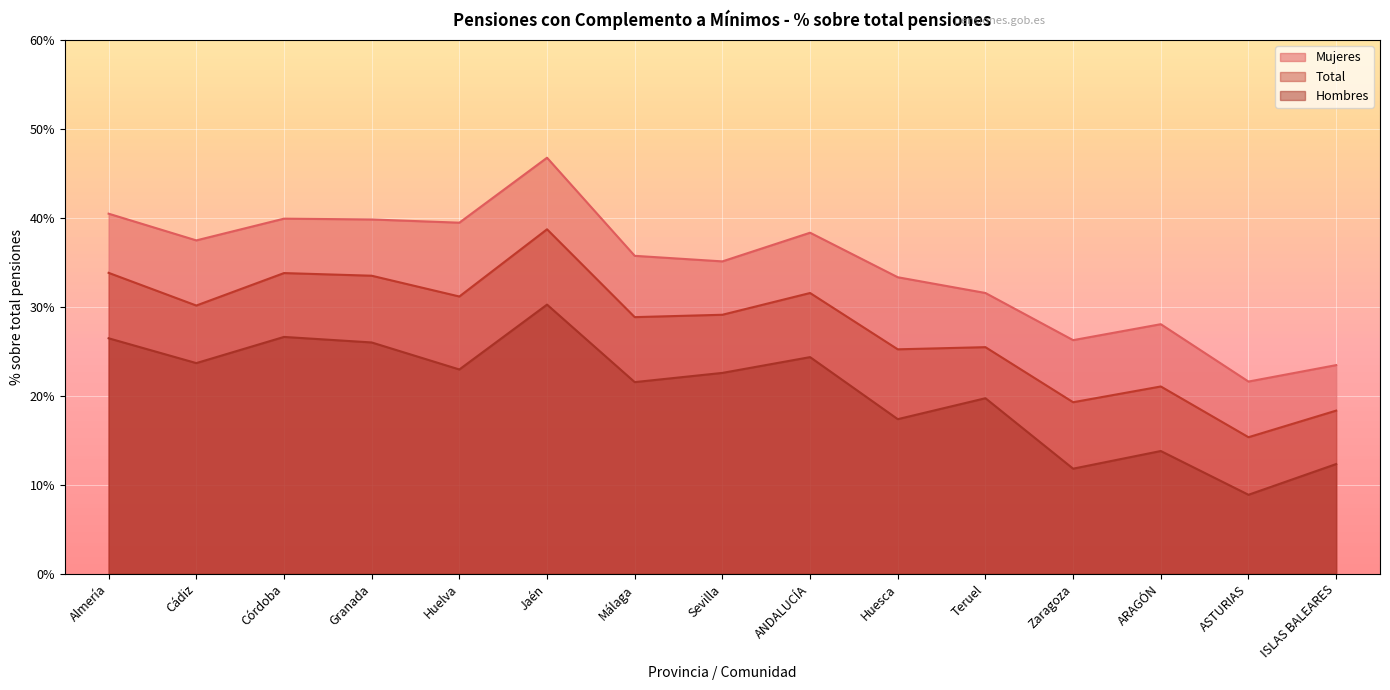

At how many categories does at least one series exceed 0?

15